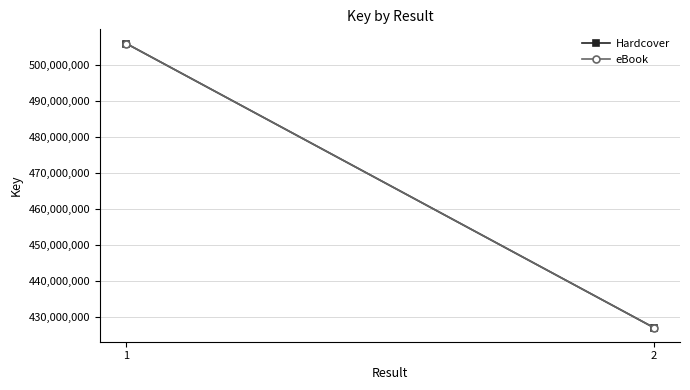

How many lines are shown in the chart?

2